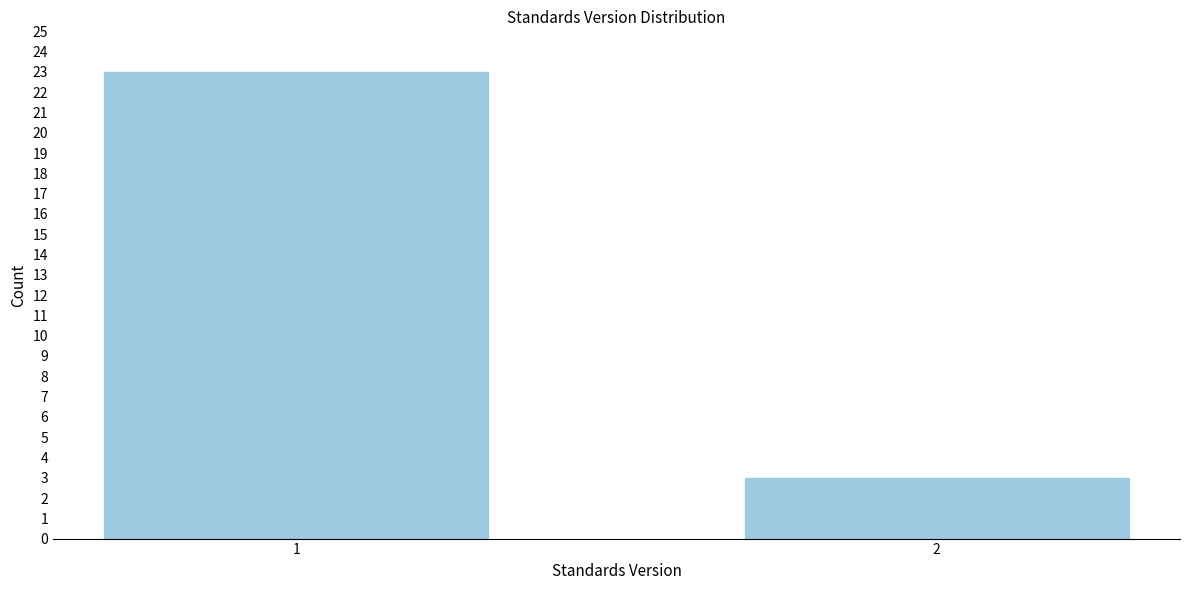

Reading right to left, what are all the values shown in this chart?

2=3	1=23